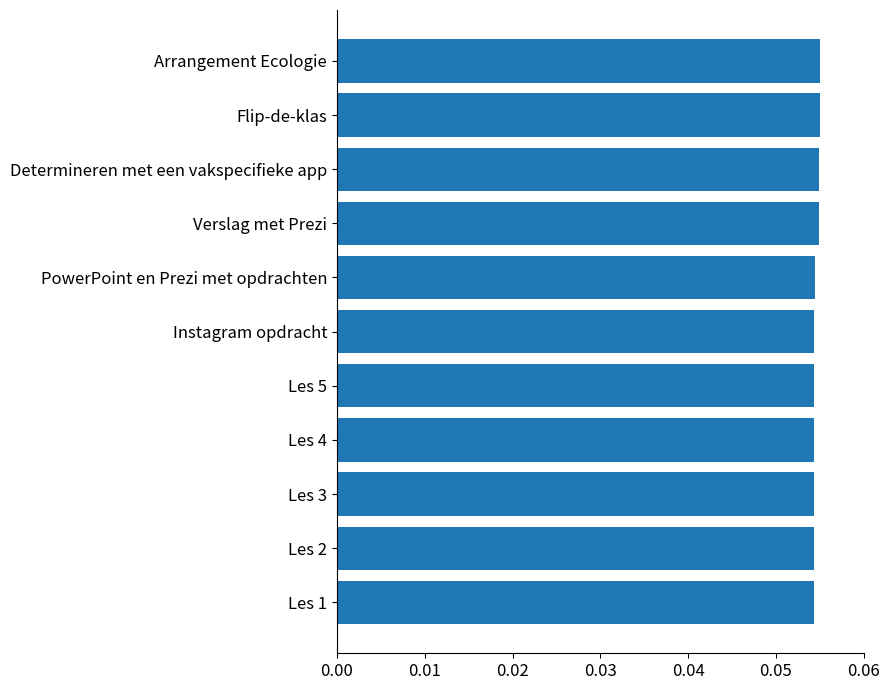

The value at Arrangement Ecologie is 0.0. True or false?

False